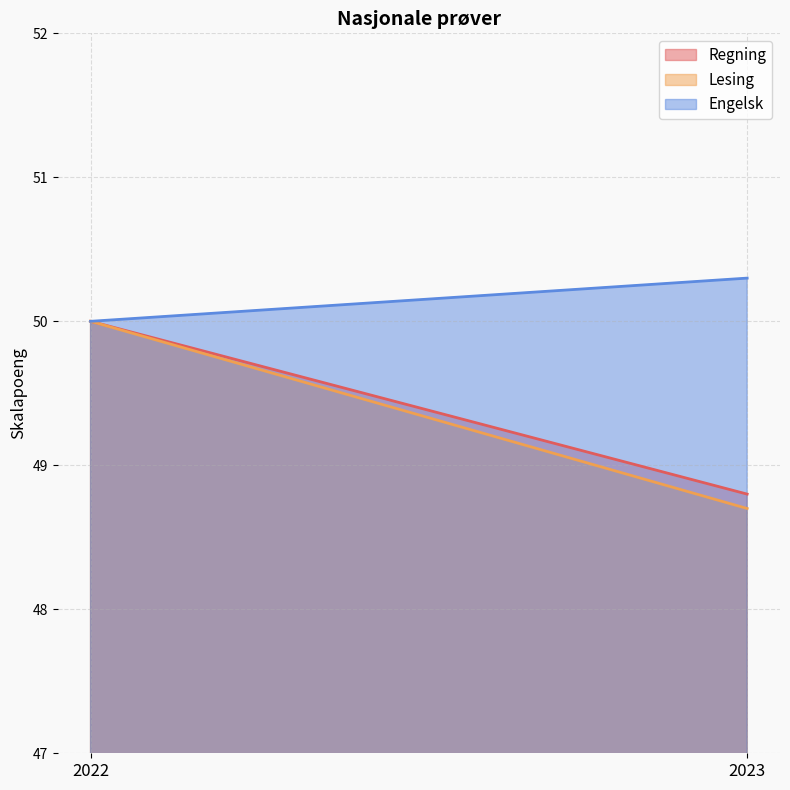

At which label is Lesing closest to 49?

2023